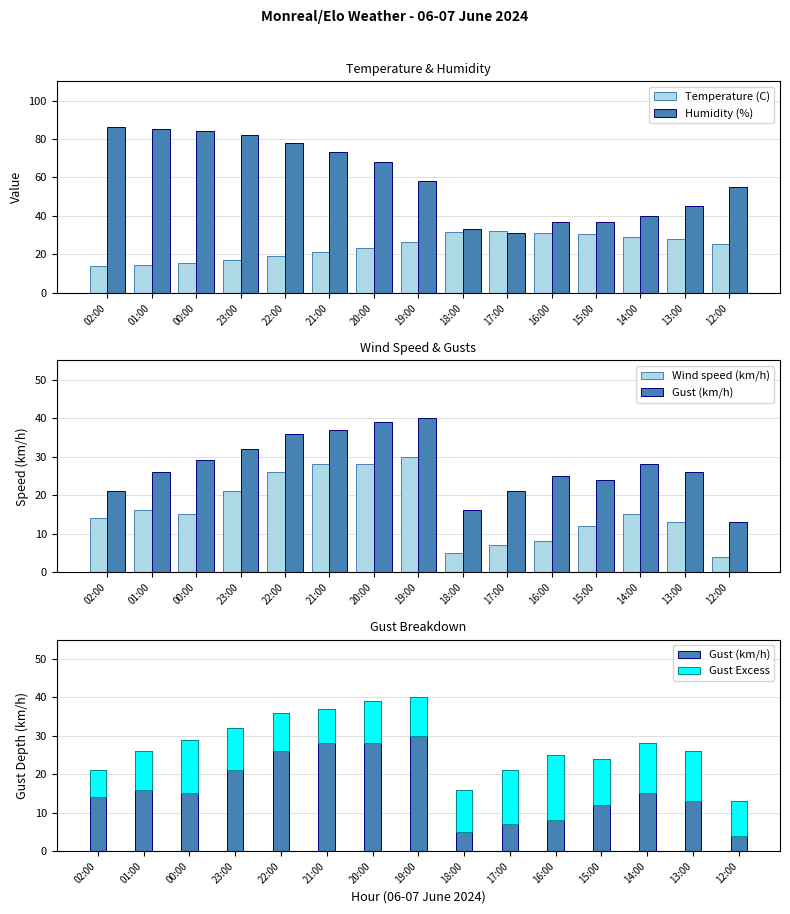

Between 01:00 and 00:00, which series saw the biggest shift?

Gust Excess